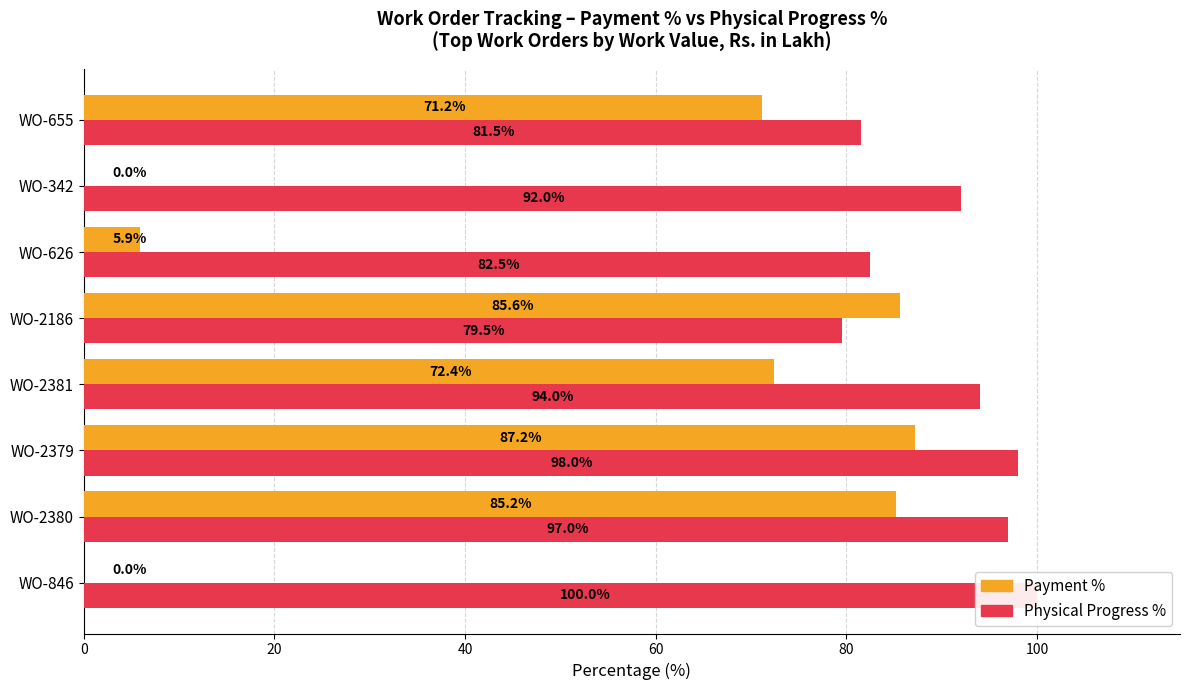

Which series has the largest total across all categories?

Physical Progress %